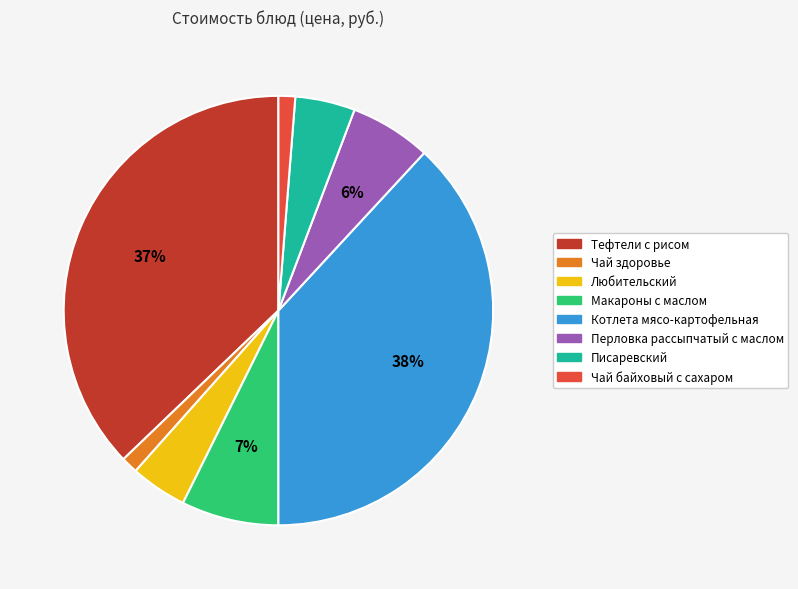

Which has a higher value, Тефтели с рисом or Писаревский?

Тефтели с рисом